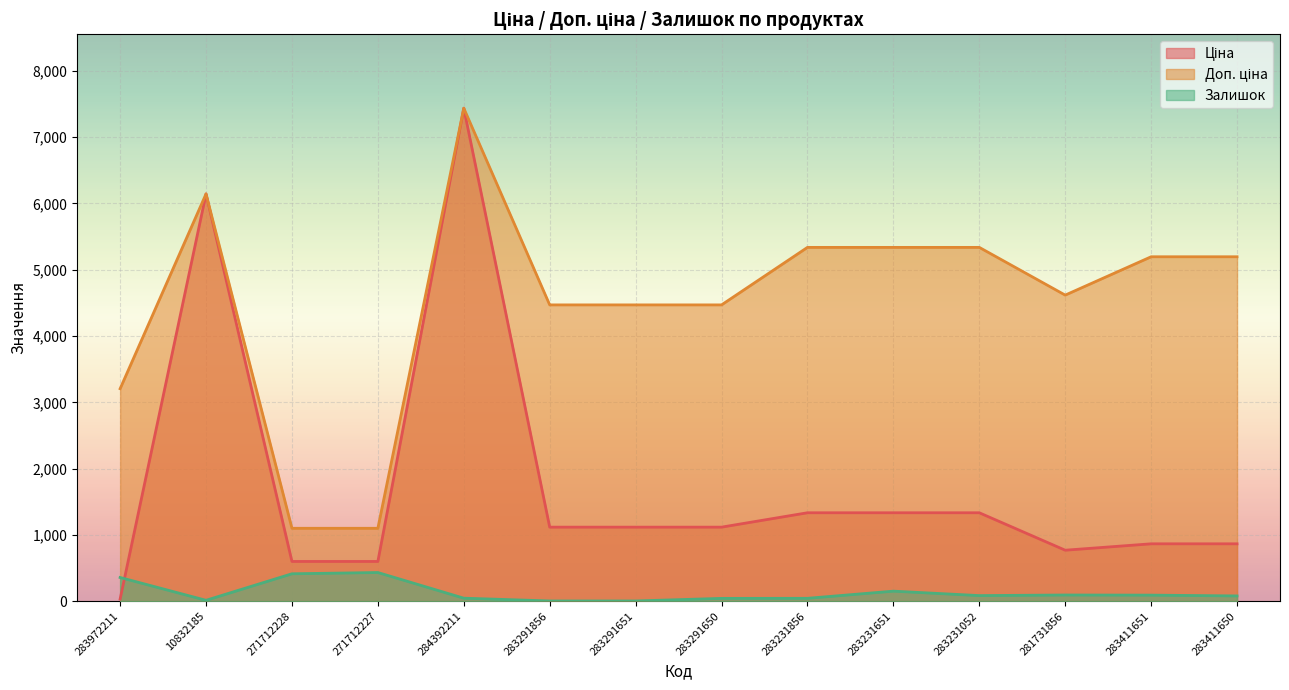

What is the label of the 10th point from the right?

284392211